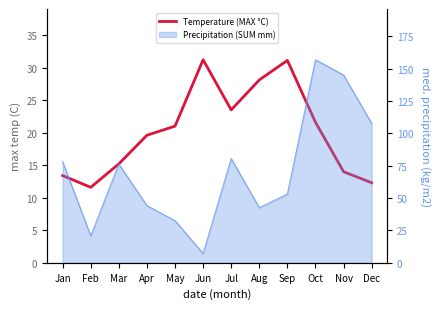

At which label is the value closest to 21?

May